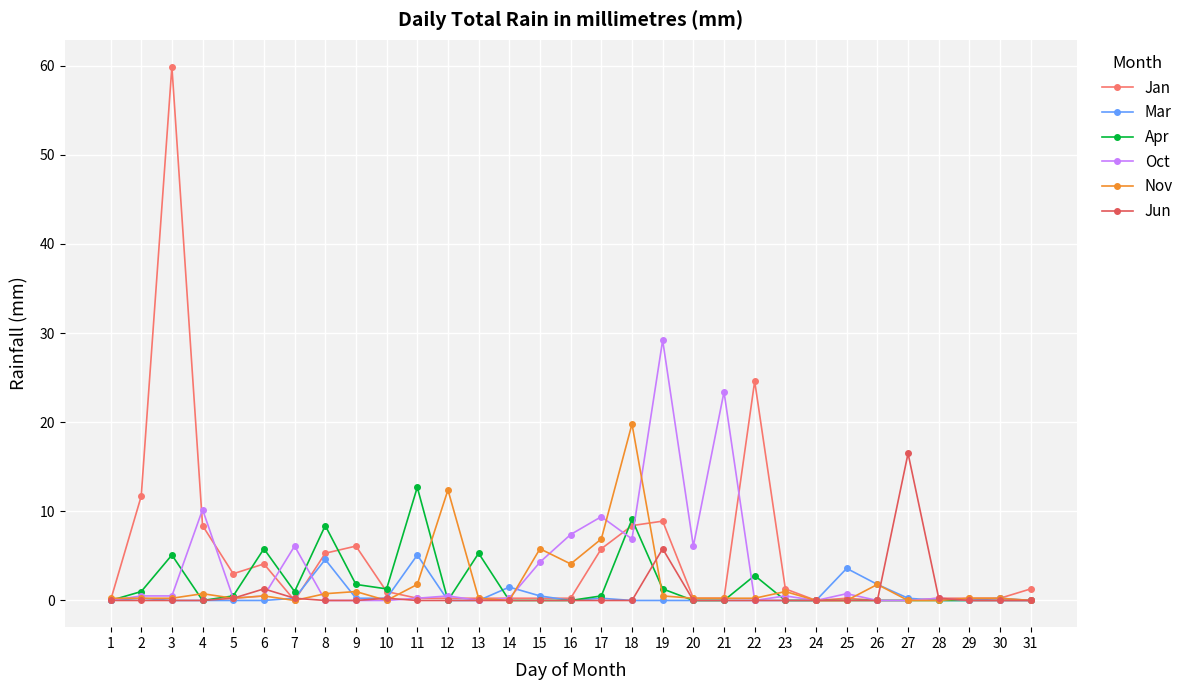

What is the greatest value displayed?

59.9